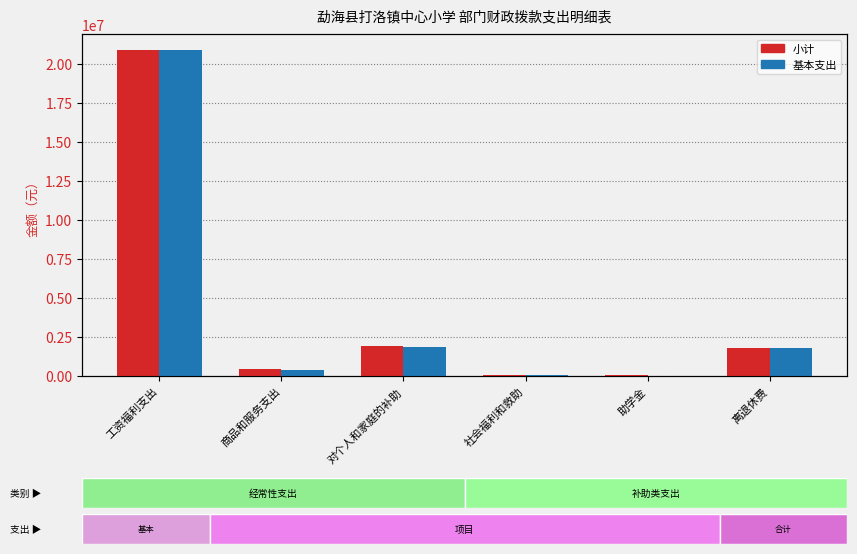

Is it true that 基本支出 equals 10422.6 at 社会福利和救助?

False